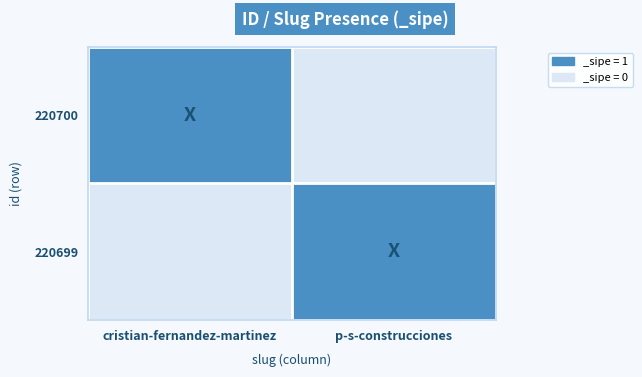

Rank the series at p-s-construcciones from highest to lowest value.

220699, 220700